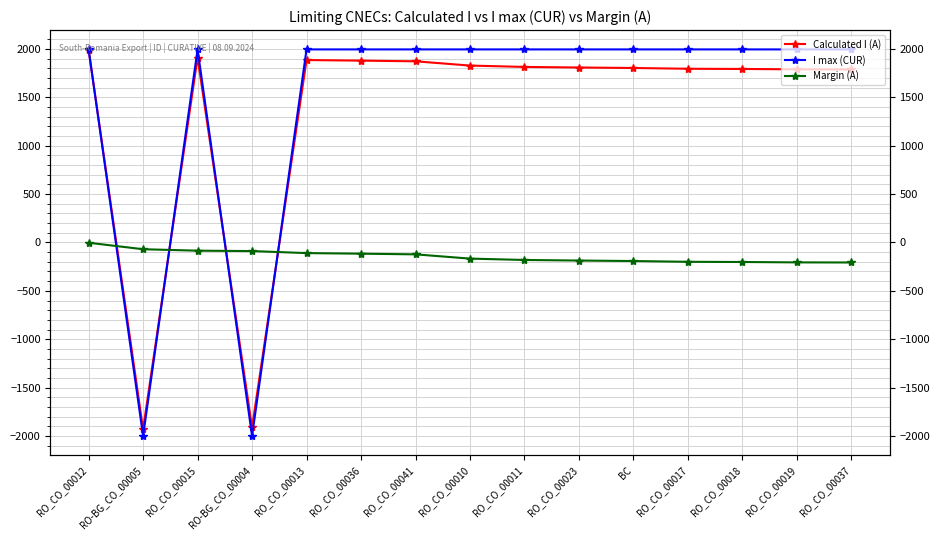

Which series has the largest total across all categories?

I max (CUR)